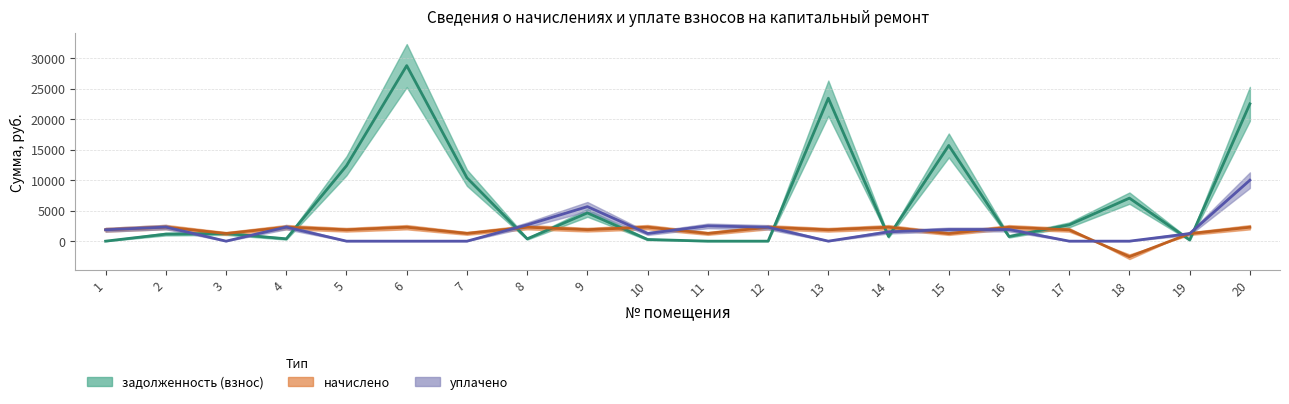

How many positive values does the начислено series have?

19